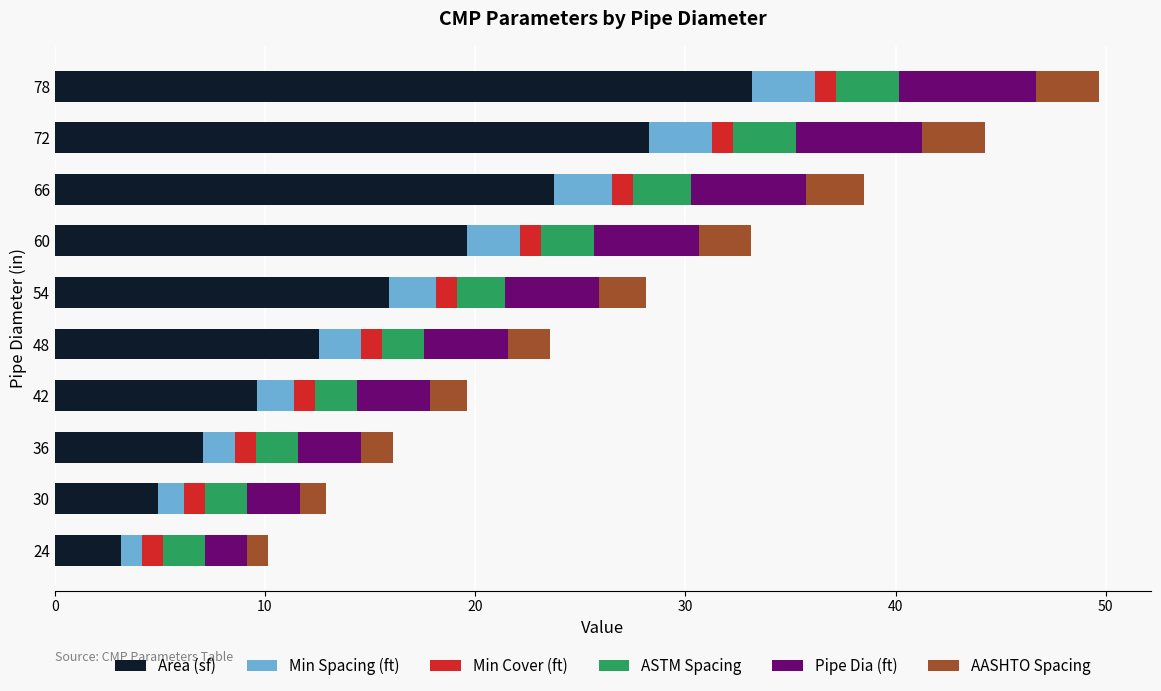

What is the average value of the Area (sf) series?

15.8